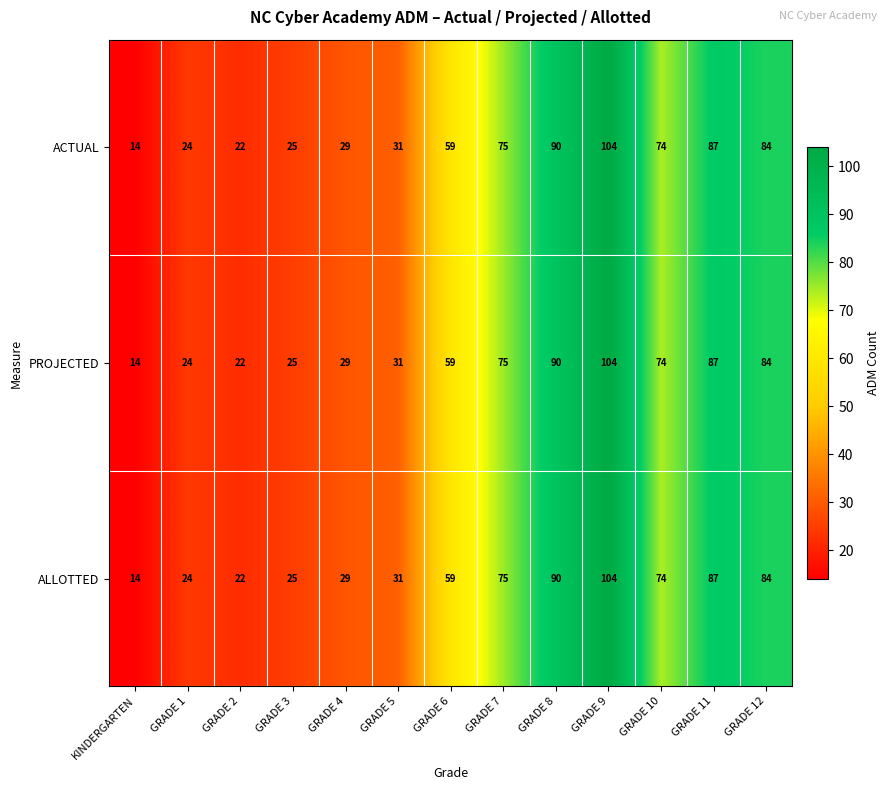

At which label does ALLOTTED reach its peak?

GRADE 9